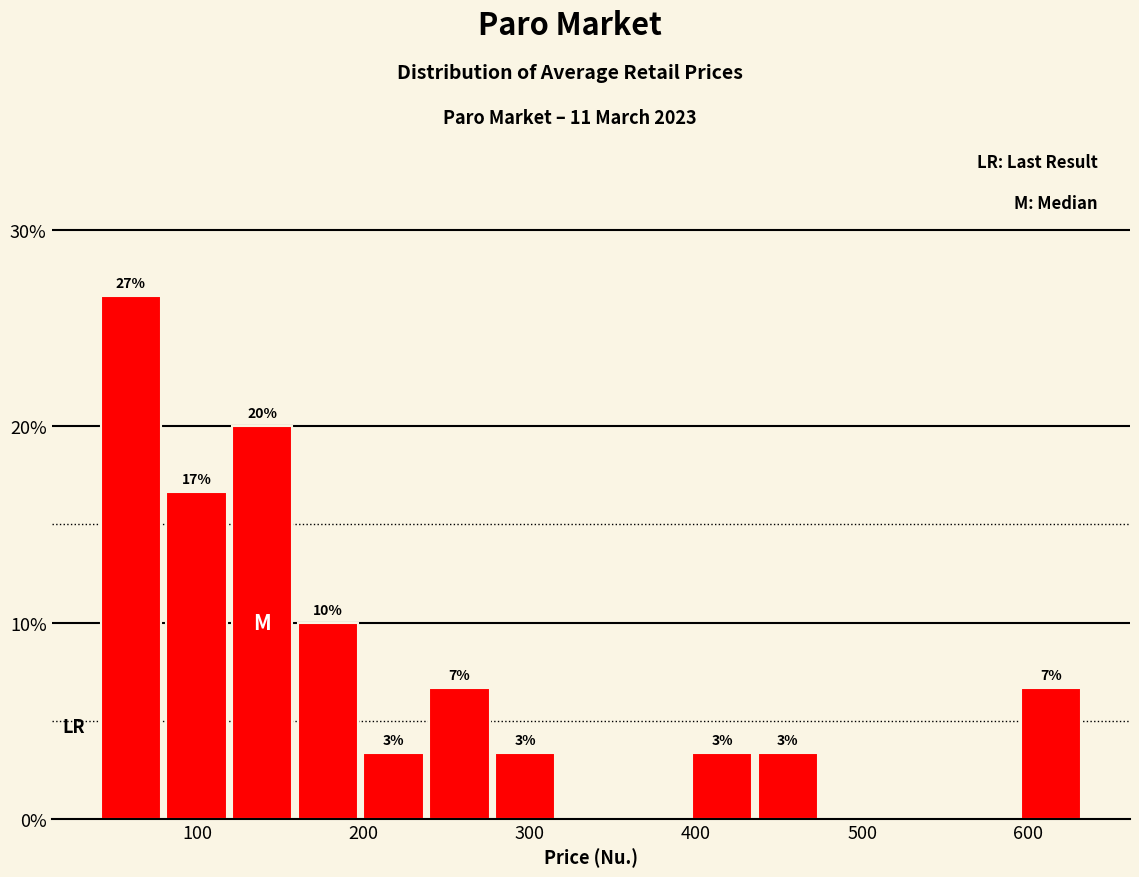

Read against the x-axis, roughly where is the centre of the tallest bar?

60